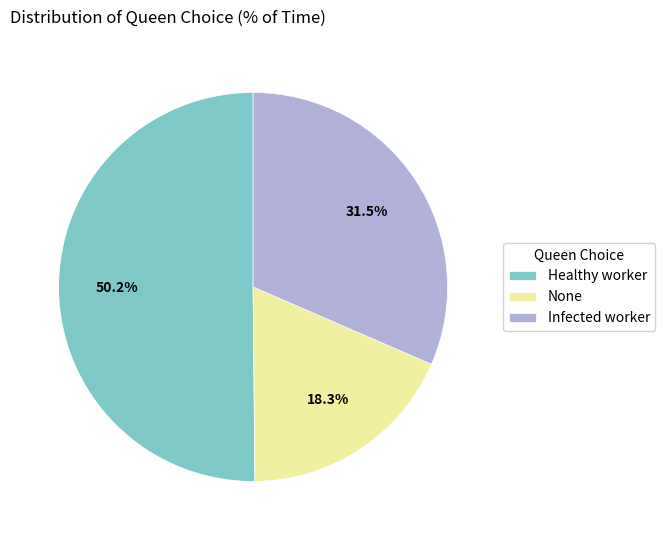

What is the total percentage of Infected worker and Healthy worker?

81.7%